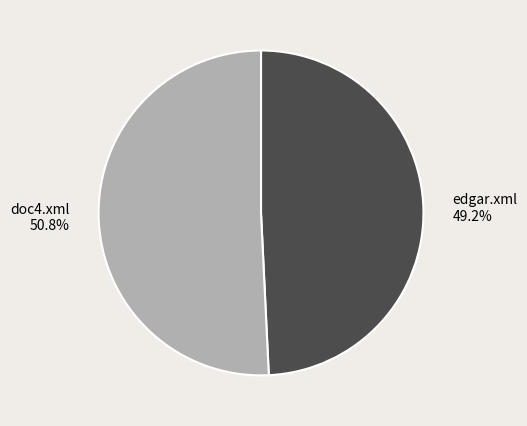

What is the ratio of the value at edgar.xml to the value at doc4.xml?

1.0